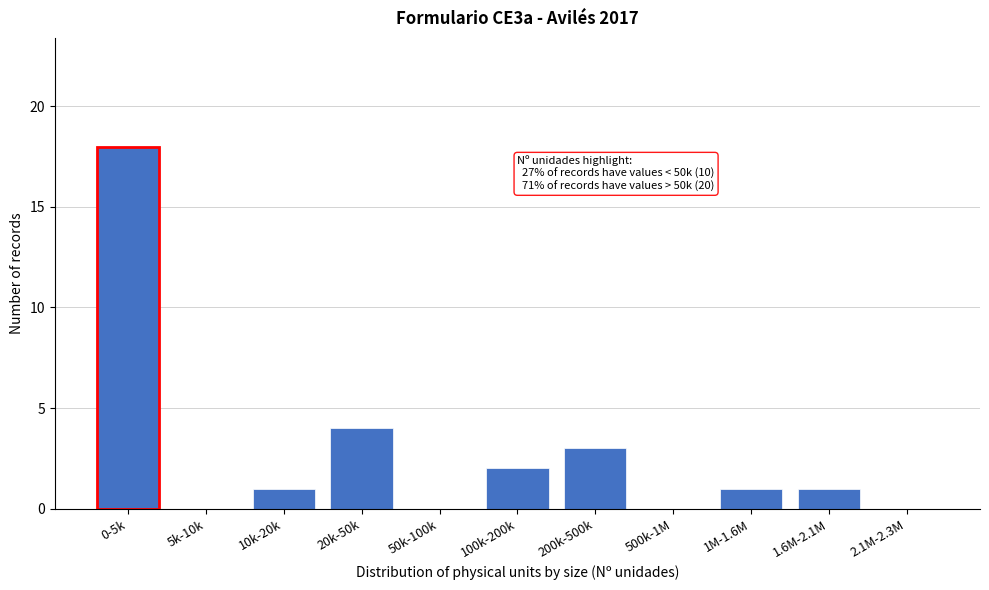

Reading right to left, what are all the values shown in this chart?

2.1M-2.3M=0	1.6M-2.1M=1	1M-1.6M=1	500k-1M=0	200k-500k=3	100k-200k=2	50k-100k=0	20k-50k=4	10k-20k=1	5k-10k=0	0-5k=18